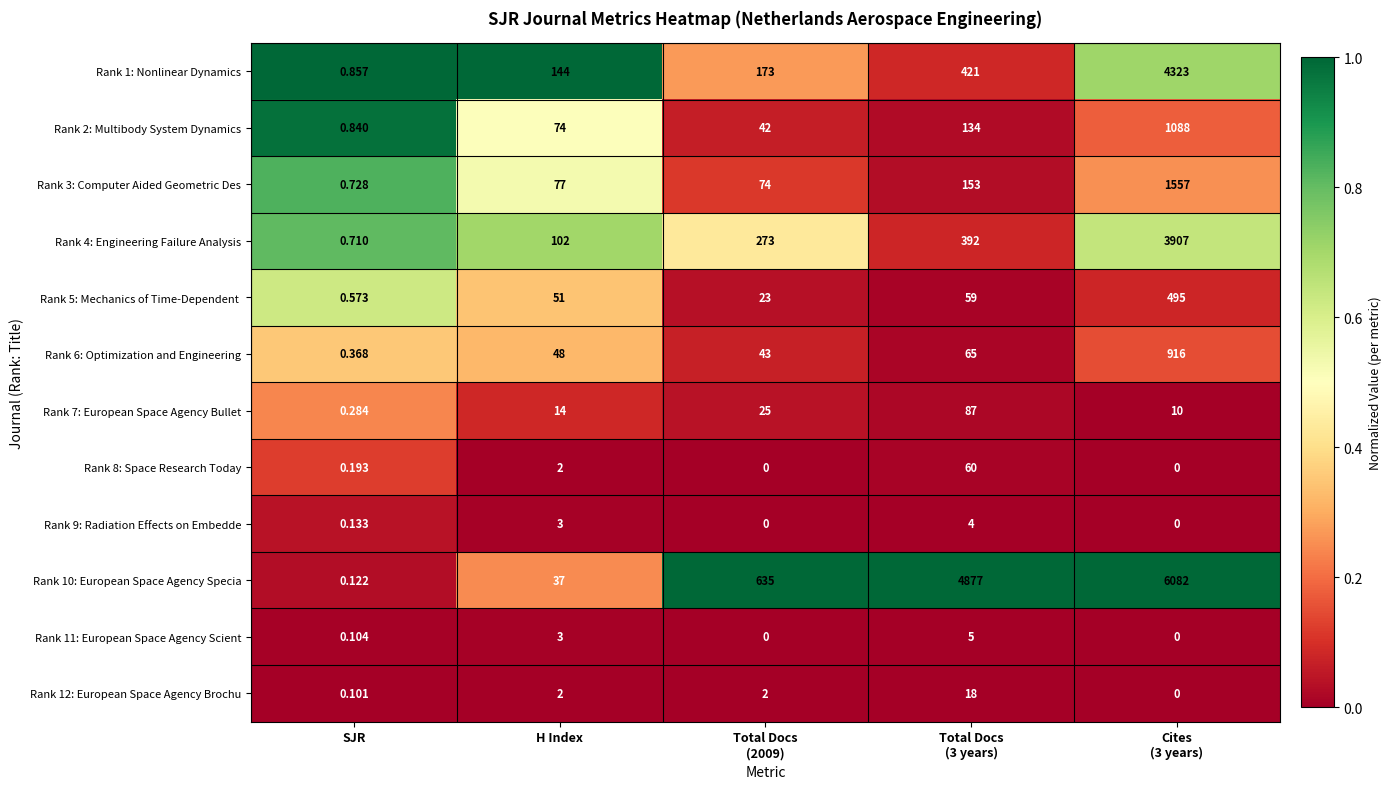

Is the value of Rank 1: Nonlinear Dynamics at SJR greater than the value of Rank 9: Radiation Effects on Embedde at H Index?

No